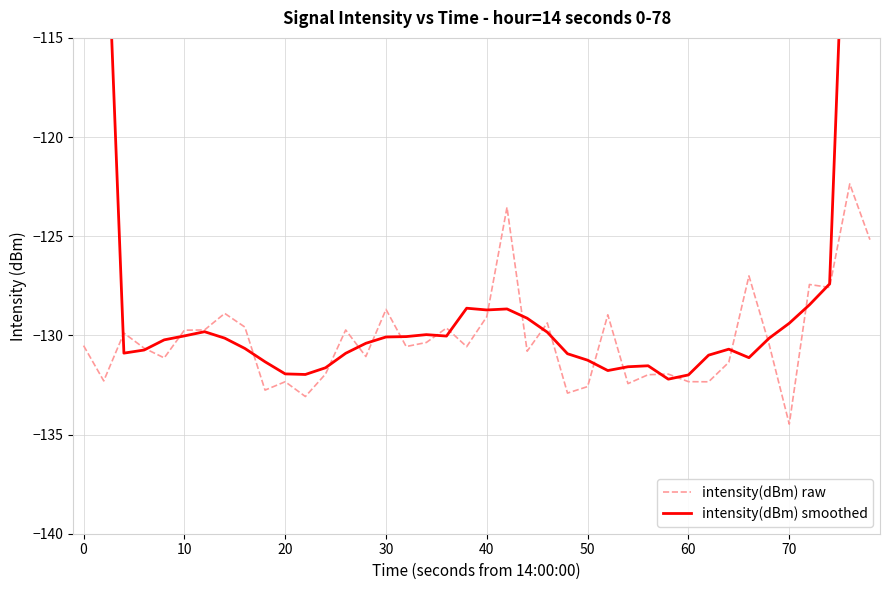

At which label does intensity(dBm) raw reach its minimum?

70